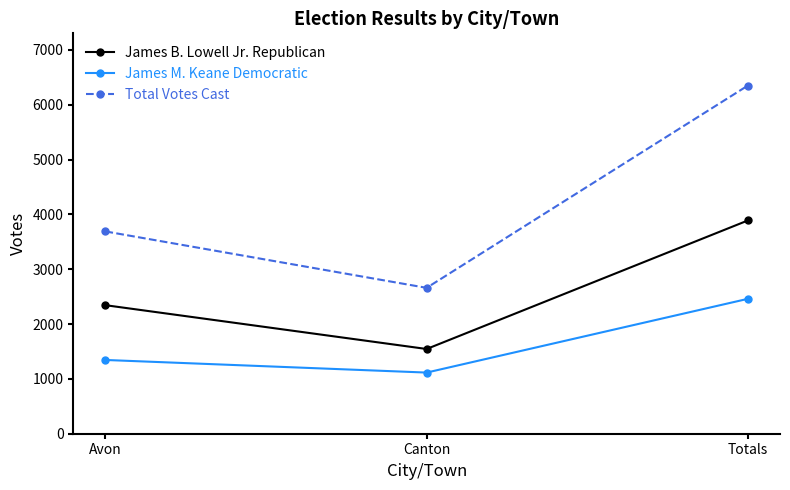

Does the chart have visible grid lines?

No